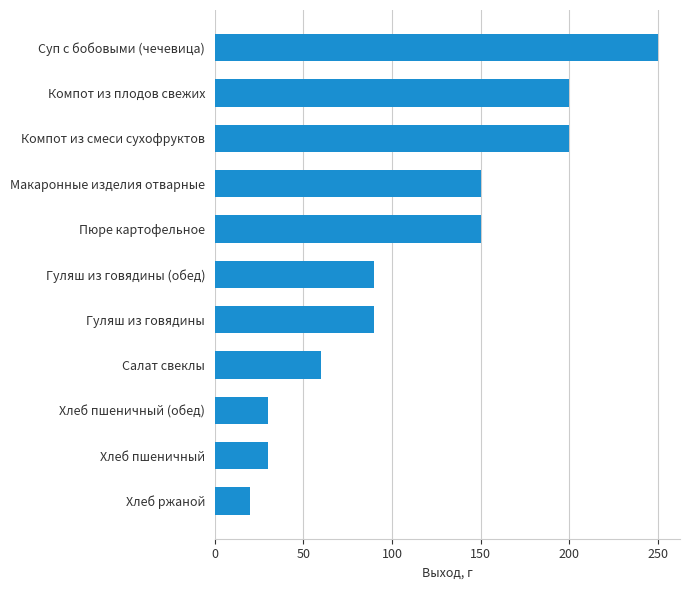

What is the sum of all values?

1270